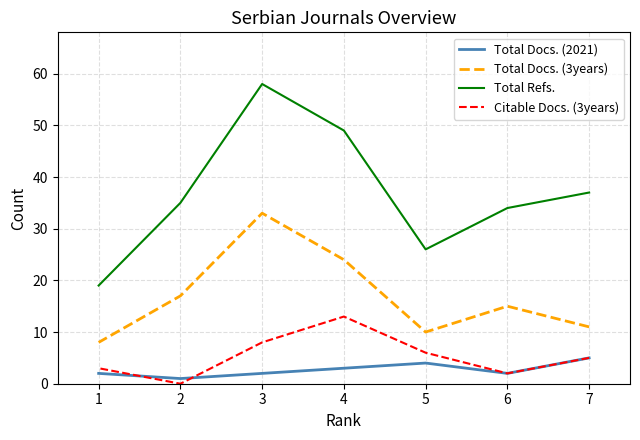

What are all the series names shown in the legend?

Total Docs. (2021), Total Docs. (3years), Total Refs., Citable Docs. (3years)